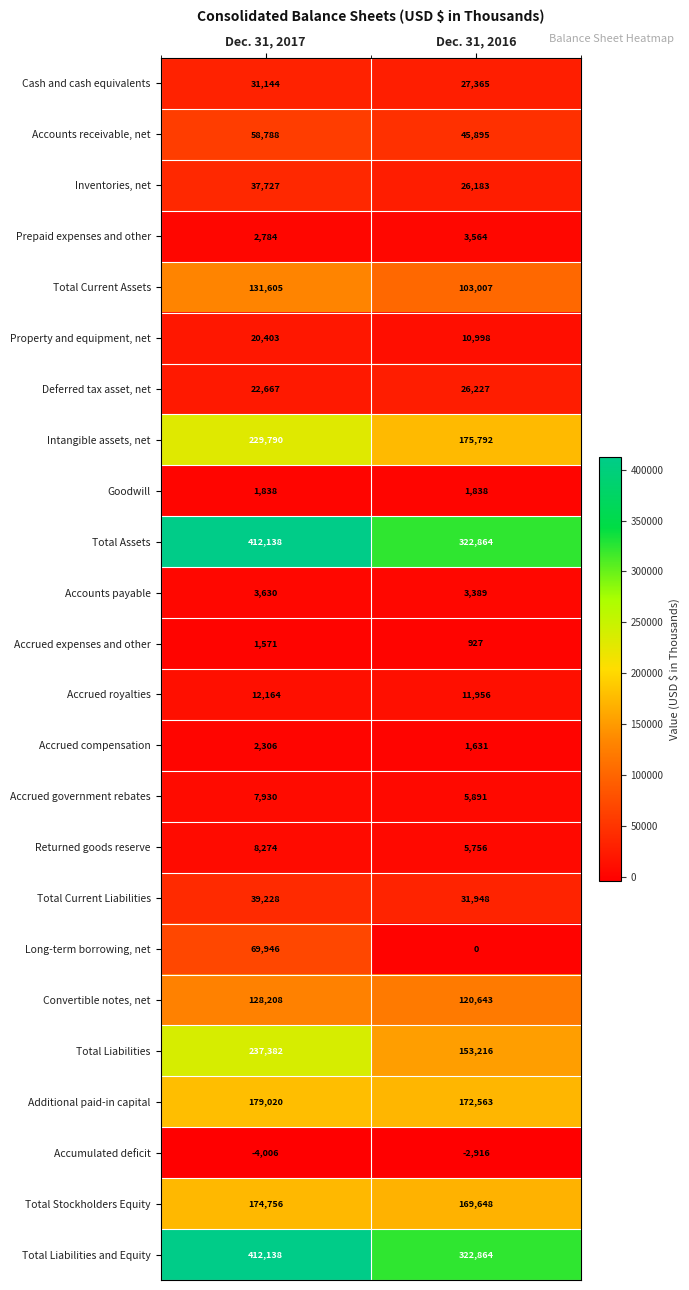

Is it true that Returned goods reserve equals 8274 at Dec. 31, 2017?

True